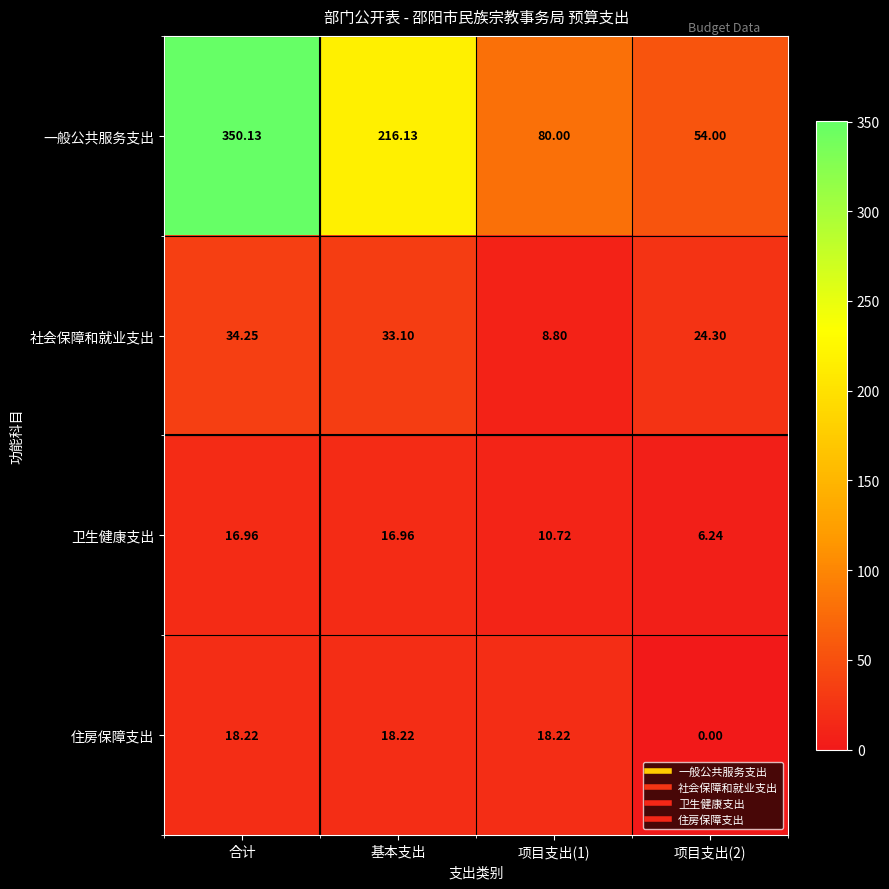

At which category is the sum across all series the highest?

合计